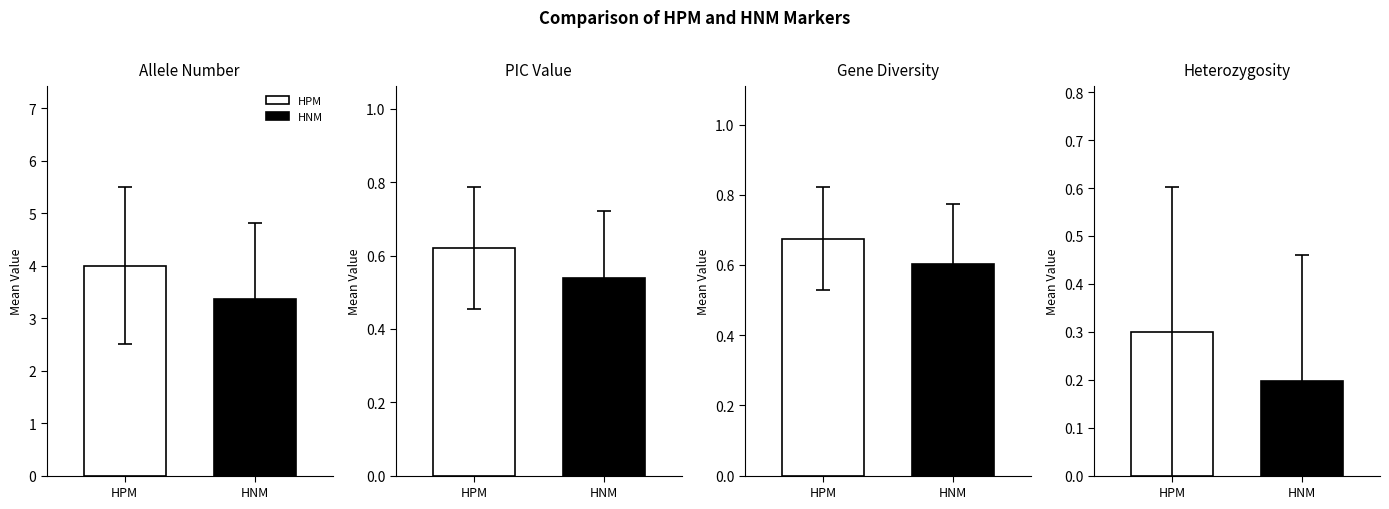

What is the total value across all series at PIC Value?

1.2